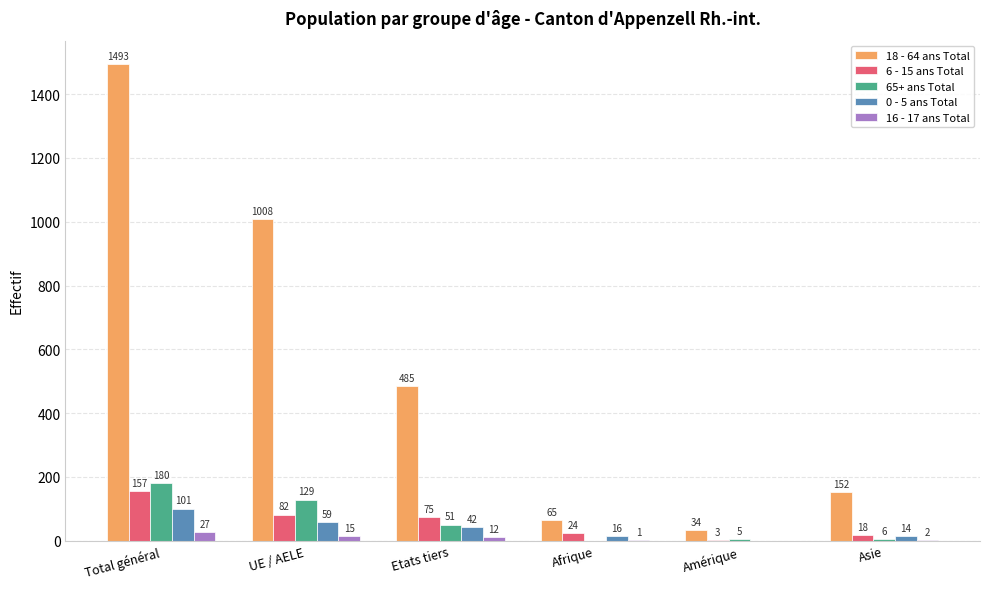

The 18 - 64 ans Total series shows 115 at Afrique. True or false?

False